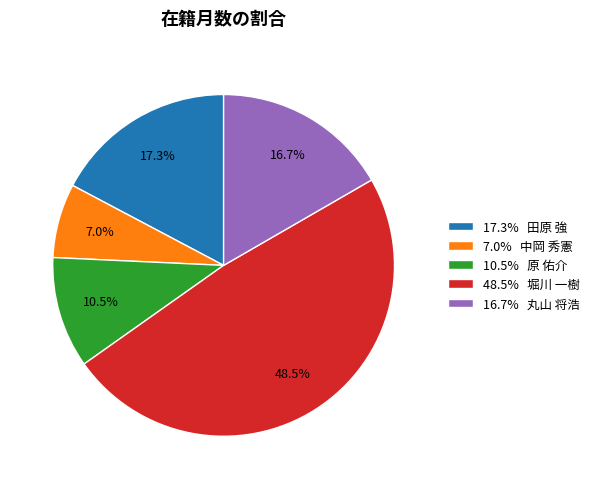

Combined, what portion of the pie is 7.0% 中岡 秀憲 and 16.7% 丸山 将浩?

23.7%